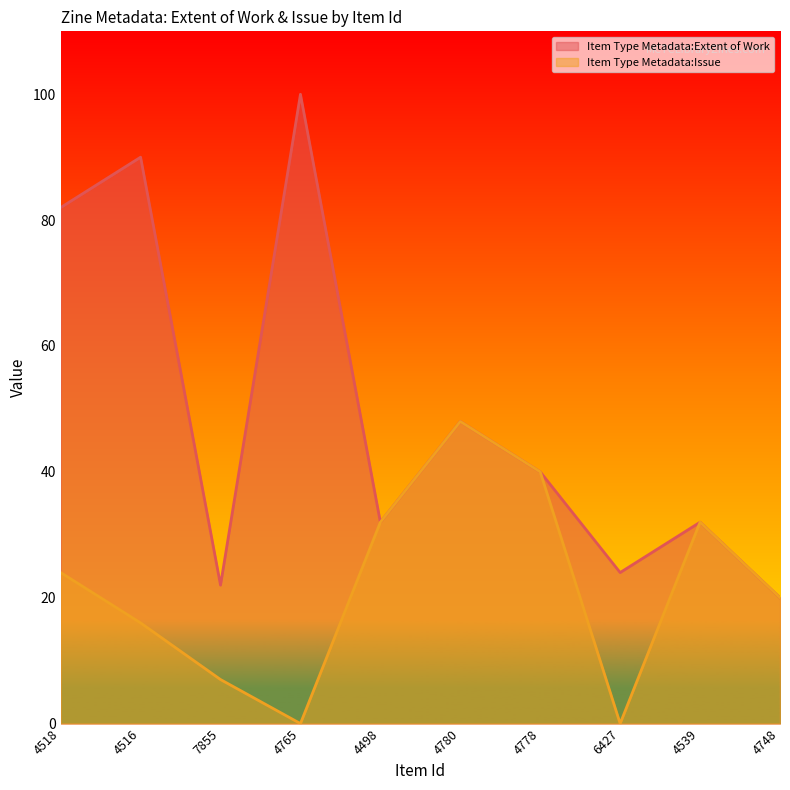

How many interior local valleys does the Item Type Metadata:Extent of Work series have?

3